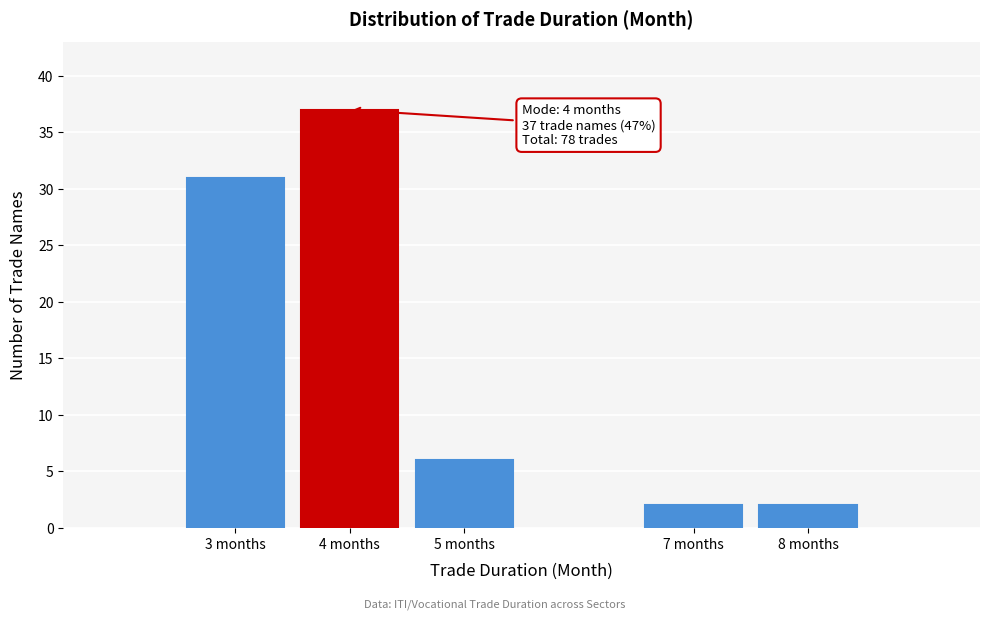

Reading left to right, what are all the values shown in this chart?

3 months=31	4 months=37	5 months=6	7 months=2	8 months=2